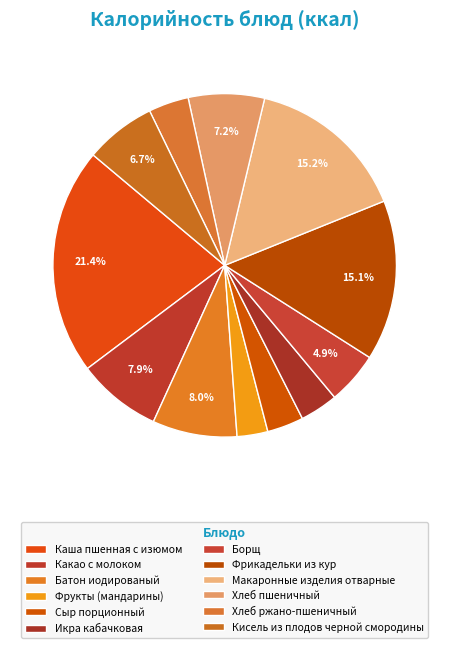

To the nearest percent, what portion does Фрикадельки из кур represent?

15%